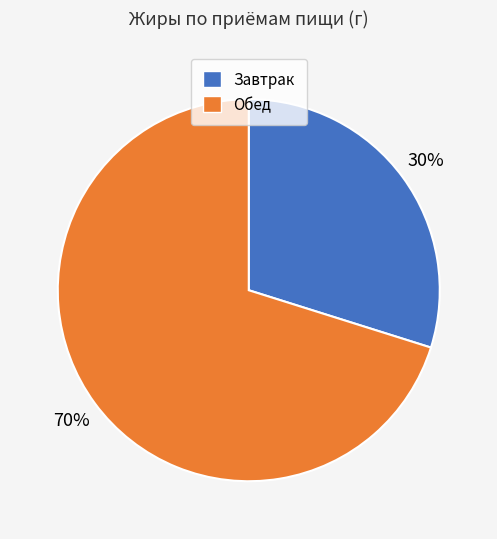

To the nearest percent, what is the average slice percentage?

50%